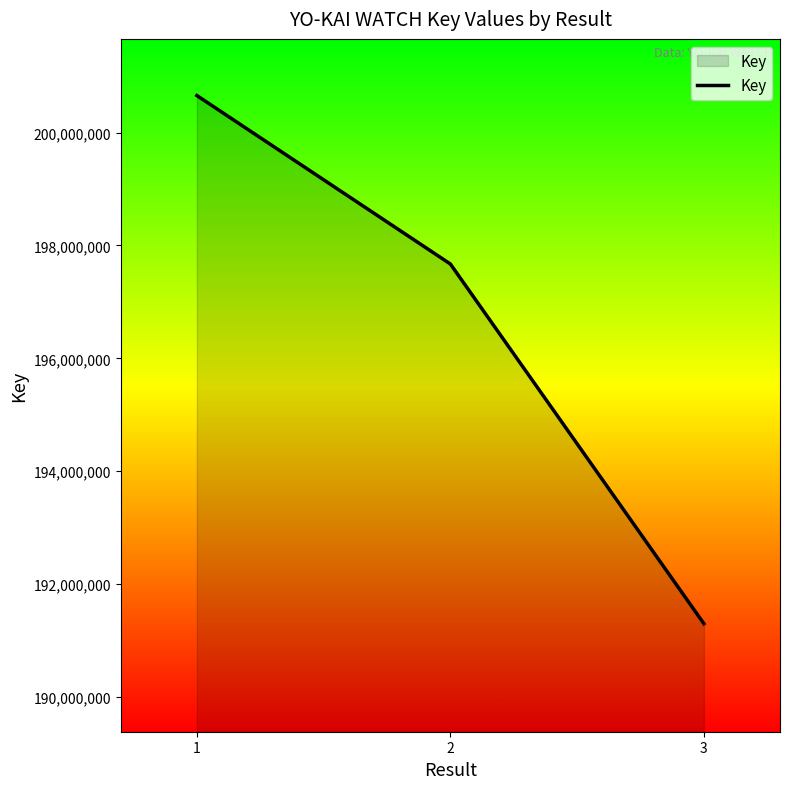

Does the chart display data point markers on the line(s)?

No